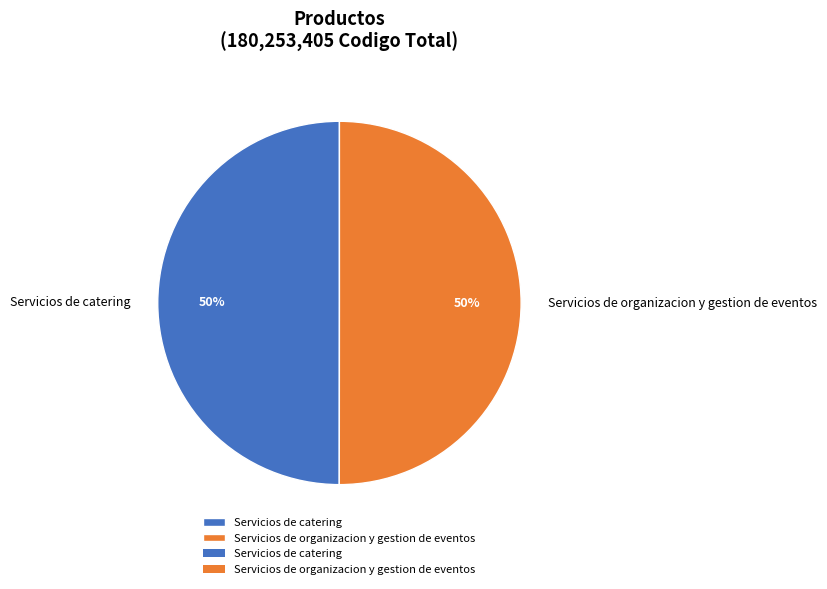

Do Servicios de organizacion y gestion de eventos and Servicios de catering together represent more than half of the pie?

Yes